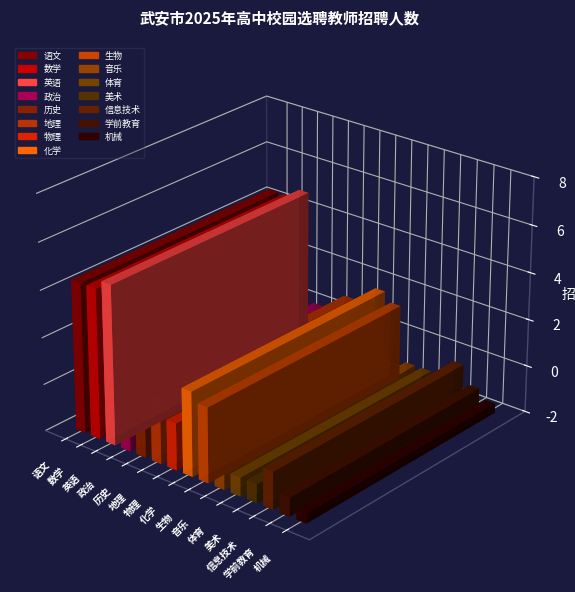

Which category has the highest value across all series?

英语